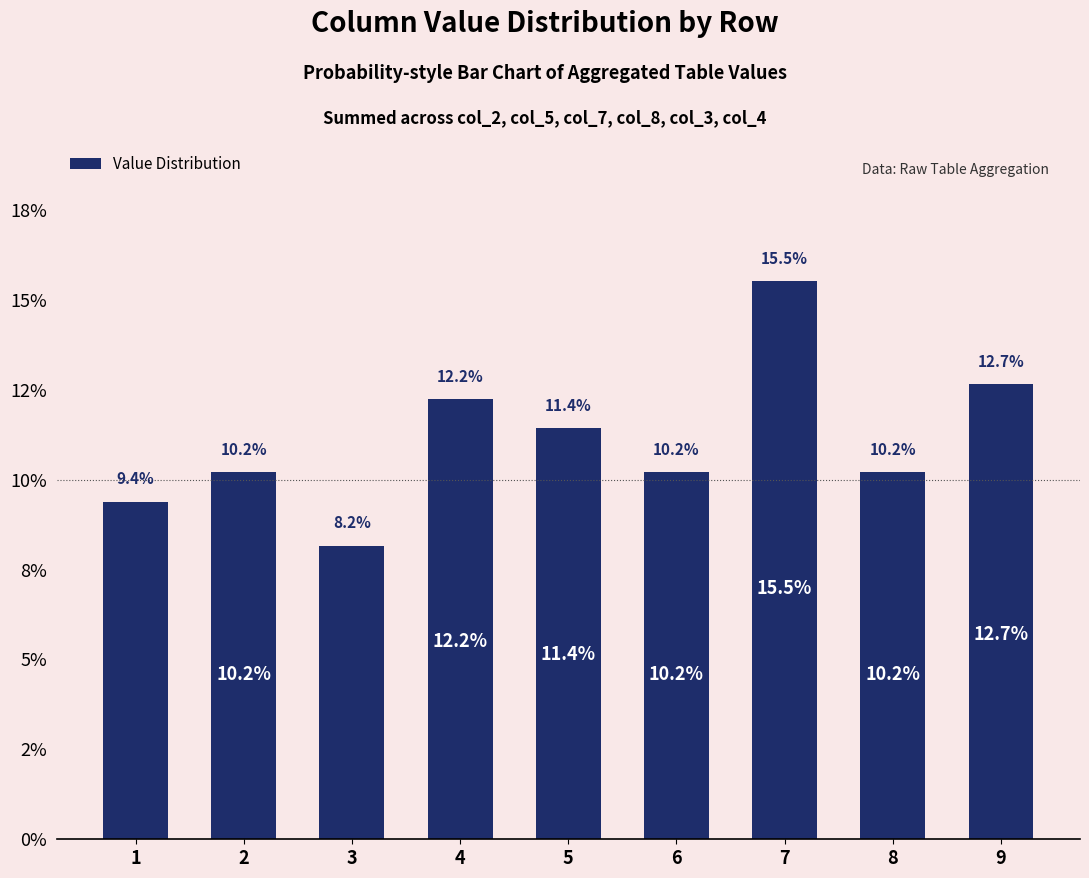

Are the bars horizontal?

No